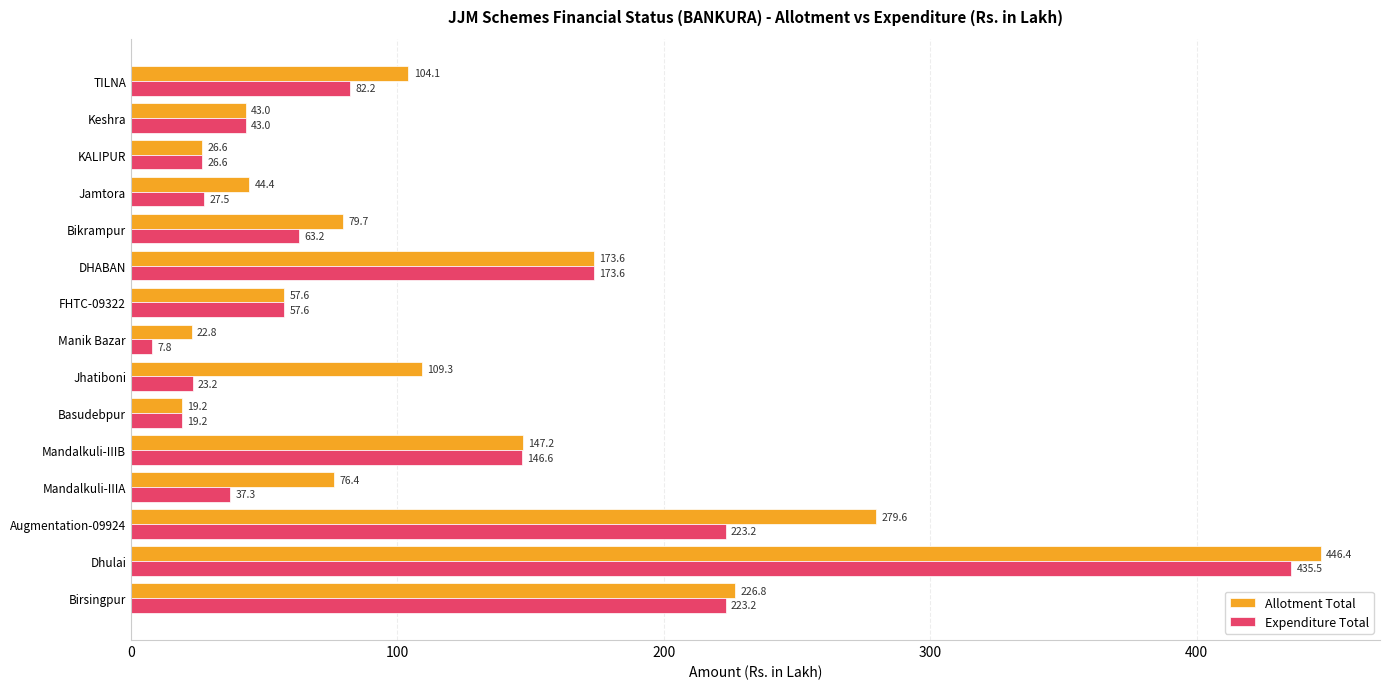

What is the greatest value displayed?

446.4